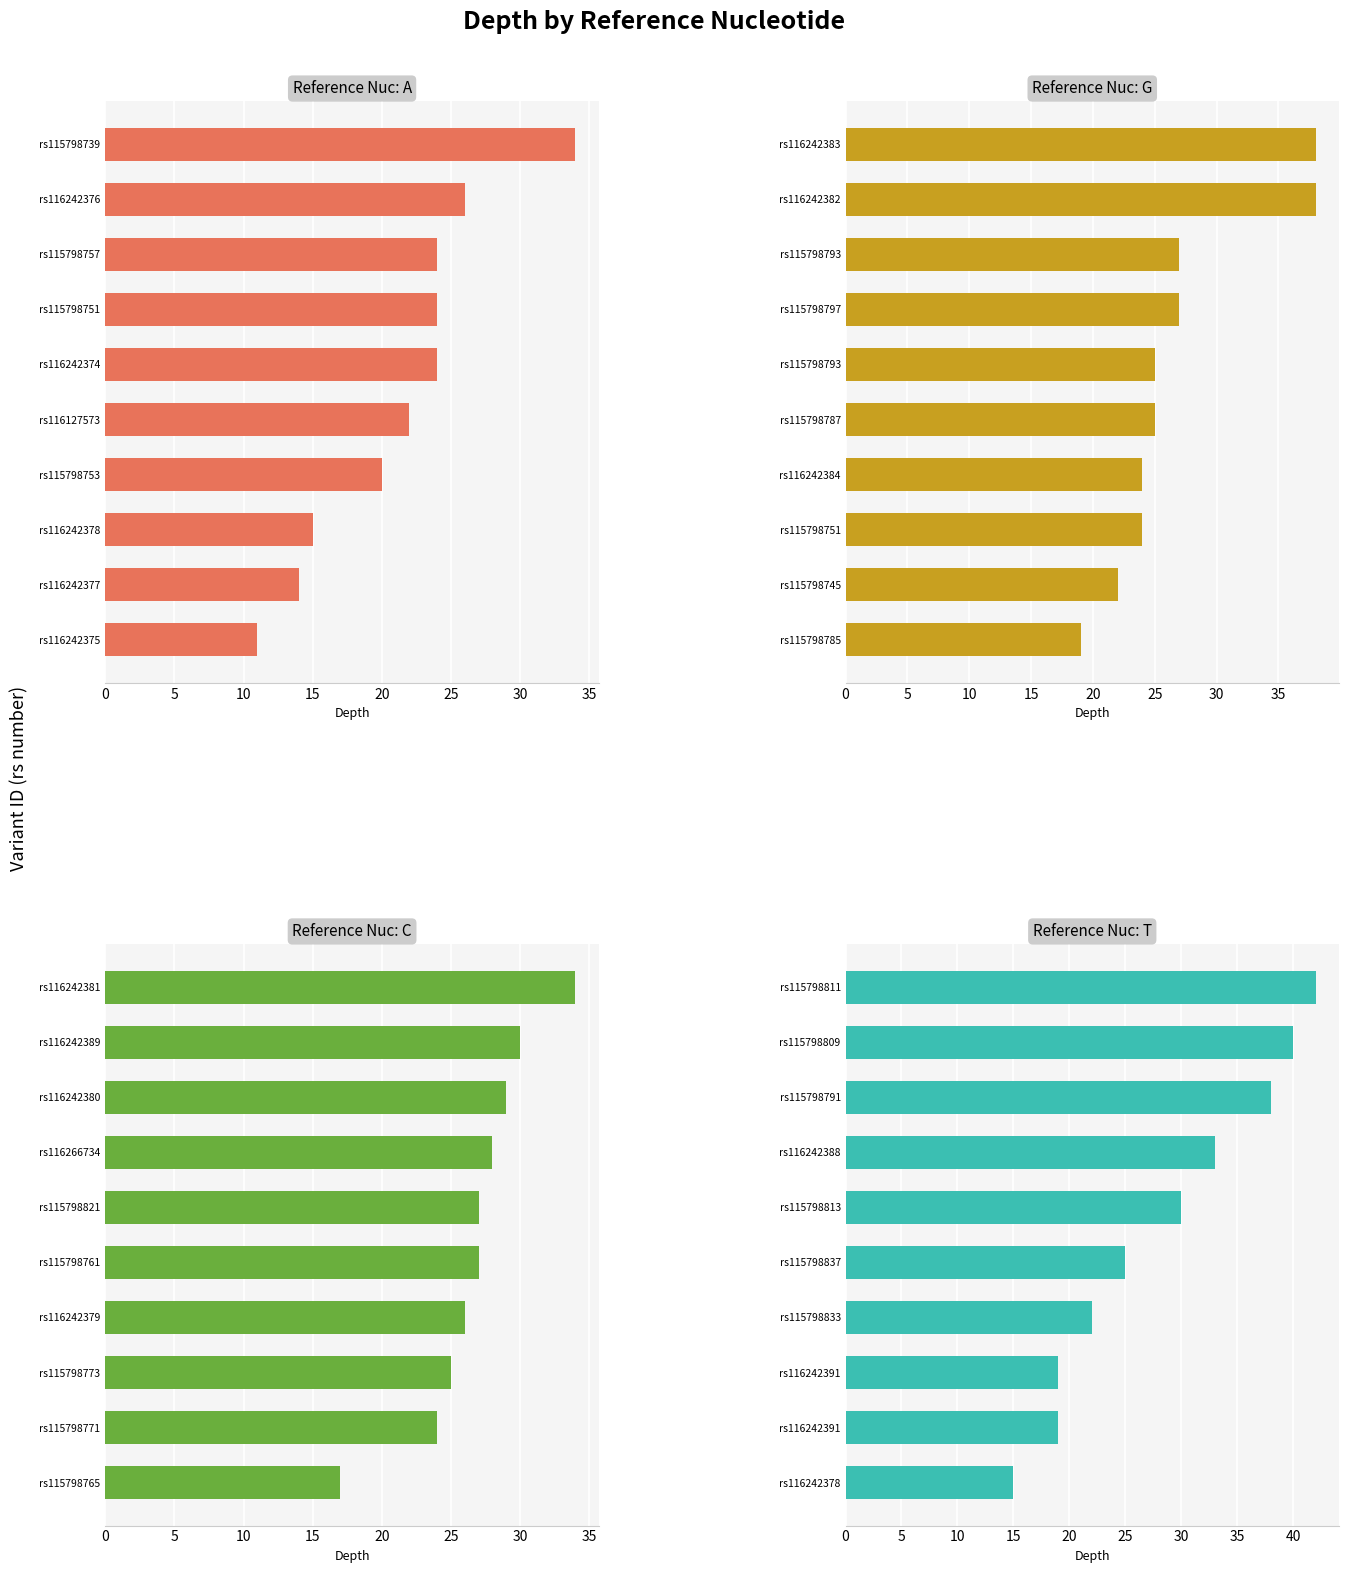

What is the value of the Reference: A bar at the 10th from the left?

34